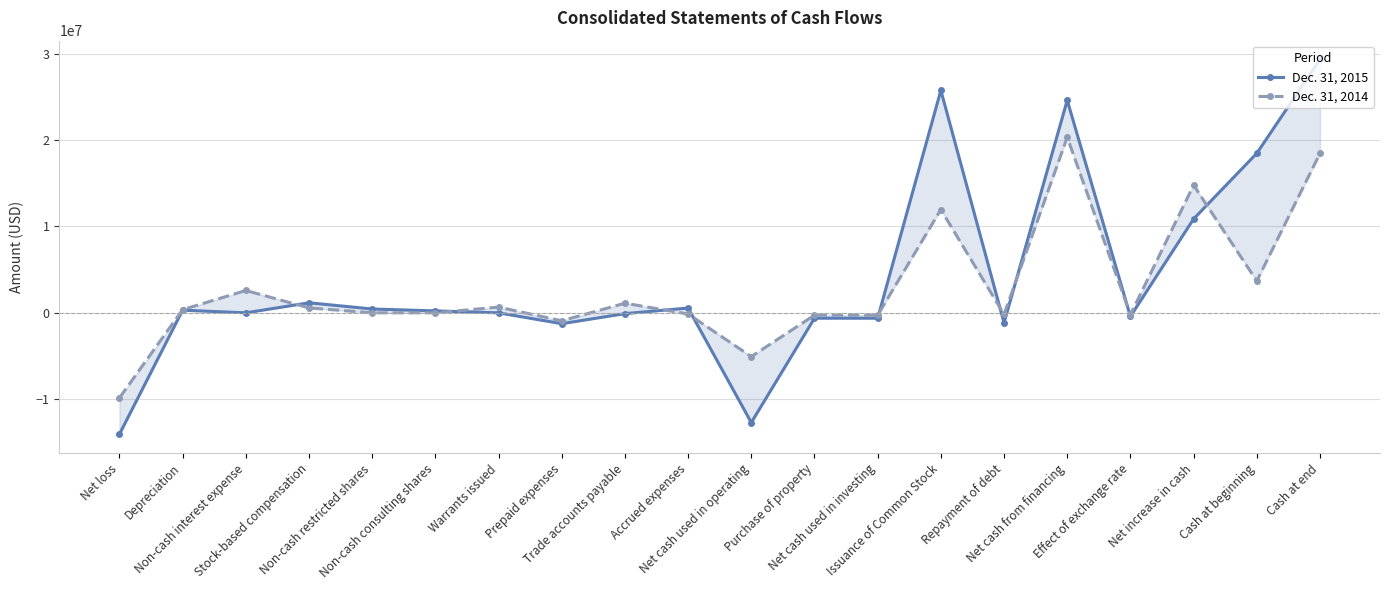

Reading right to left, transcribe all the data shown in this chart.

Dec. 31, 2015: Cash at end=29349124	Cash at beginning=18474211	Net increase in cash=10874913	Effect of exchange rate=-414880	Net cash from financing=24616020	Repayment of debt=-1157940	Issuance of Common Stock=25763960	Net cash used in investing=-620747	Purchase of property=-620747	Net cash used in operating=-12705480	Accrued expenses=556297	Trade accounts payable=-90924	Prepaid expenses=-1256151	Warrants issued=0	Non-cash consulting shares=225000	Non-cash restricted shares=446400	Stock-based compensation=1164633	Non-cash interest expense=0	Depreciation=307906	Net loss=-14058641
Dec. 31, 2014: Cash at end=18474211	Cash at beginning=3689382	Net increase in cash=14784829	Effect of exchange rate=-215914	Net cash from financing=20333849	Repayment of debt=-181515	Issuance of Common Stock=11963188	Net cash used in investing=-267406	Purchase of property=-267406	Net cash used in operating=-5065700	Accrued expenses=-136997	Trade accounts payable=1115987	Prepaid expenses=-921587	Warrants issued=664064	Non-cash consulting shares=0	Non-cash restricted shares=0	Stock-based compensation=571382	Non-cash interest expense=2589025	Depreciation=366979	Net loss=-9849964